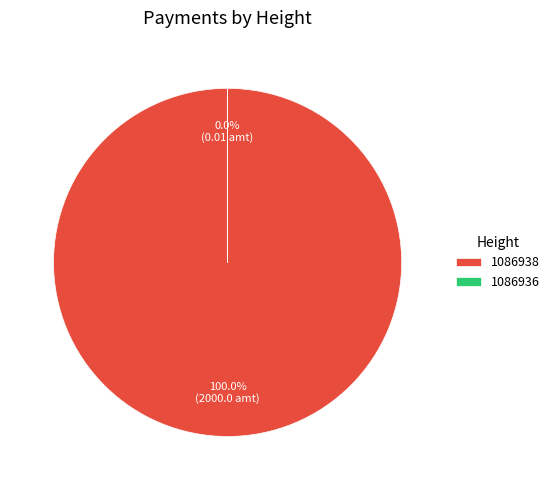

Which category has the biggest portion of the pie?

1086938